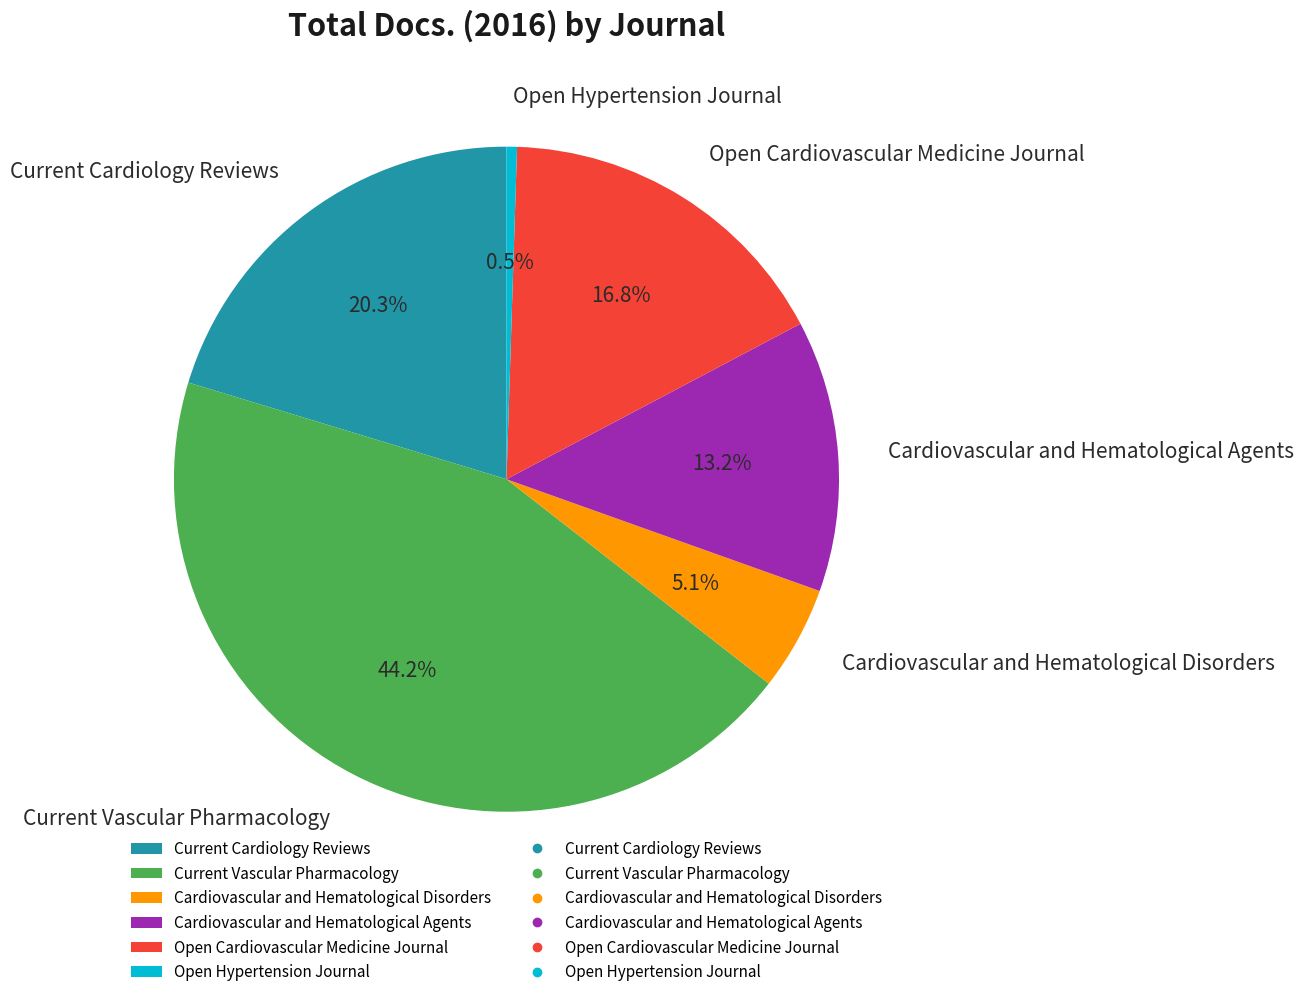

Combined, do Cardiovascular and Hematological Disorders and Current Vascular Pharmacology account for over 50%?

No